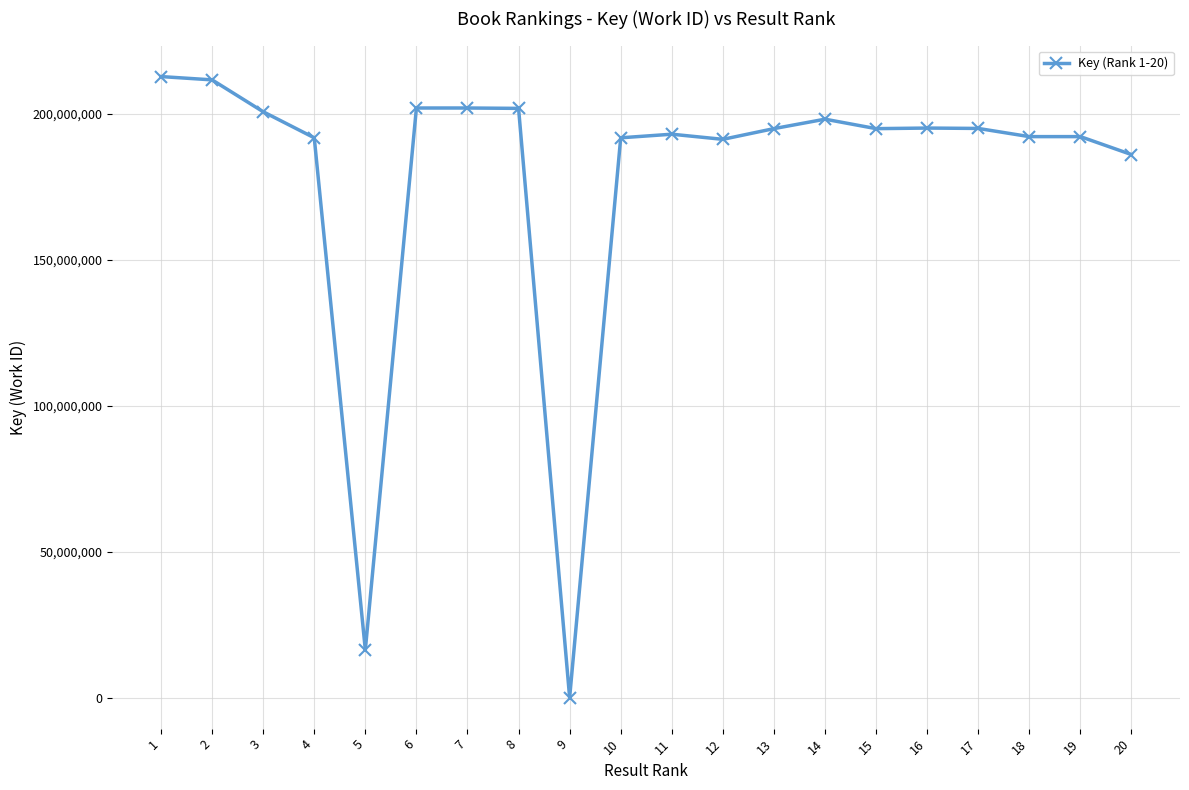

What is the average value?

178089111